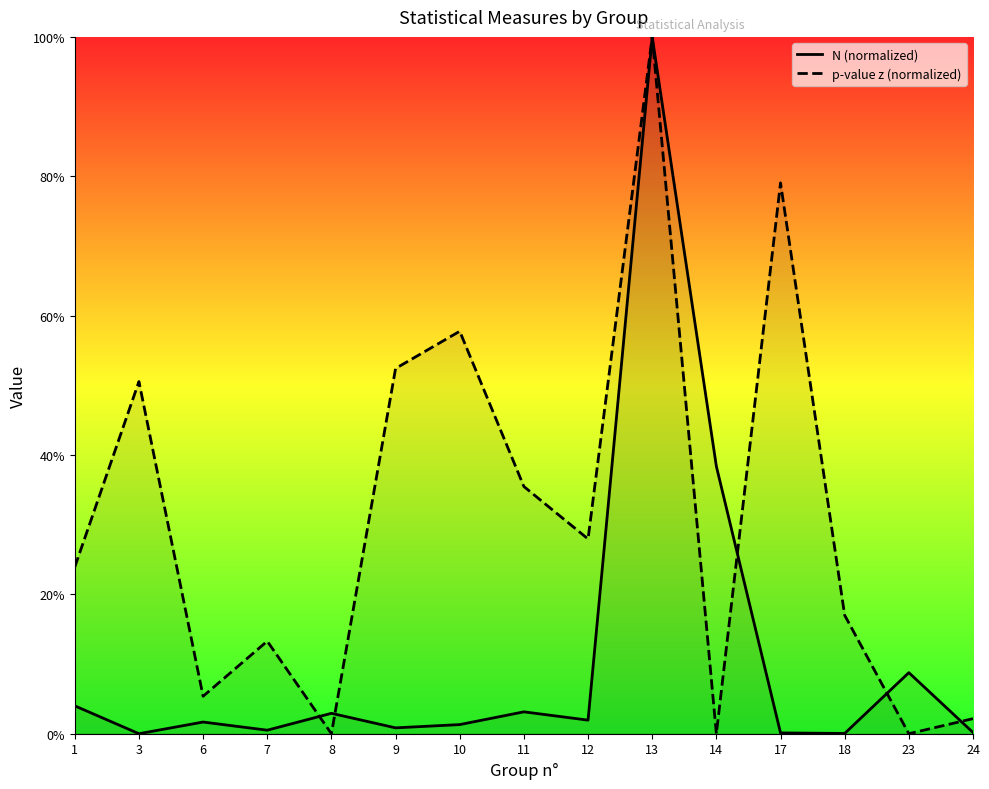

Reading right to left, extract all data points from this chart.

N (normalized): 0.0	0.1	0.0	0.0	0.4	1.0	0.0	0.0	0.0	0.0	0.0	0.0	0.0	0.0	0.0
p-value z (normalized): 0.0	0.0	0.2	0.8	0.0	1.0	0.3	0.4	0.6	0.5	0.0	0.1	0.1	0.5	0.2